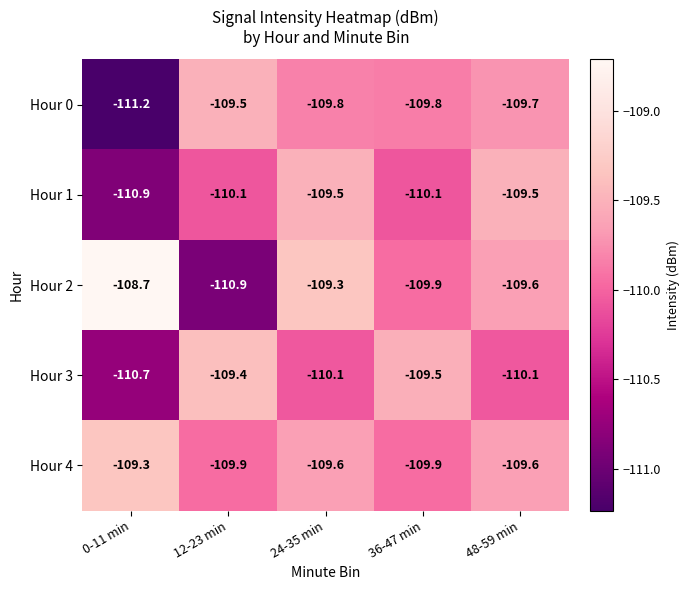

Between 0-11 min and 12-23 min, which series saw the biggest shift?

Hour 2